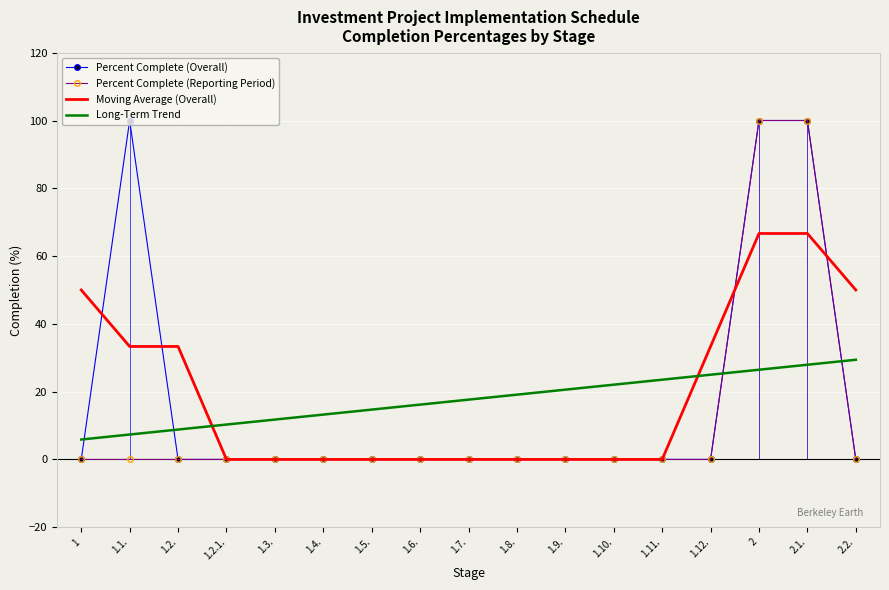

Is the value of Moving Average (Overall) at 2.1. greater than the value of Percent Complete (Overall) at 1.1.?

No